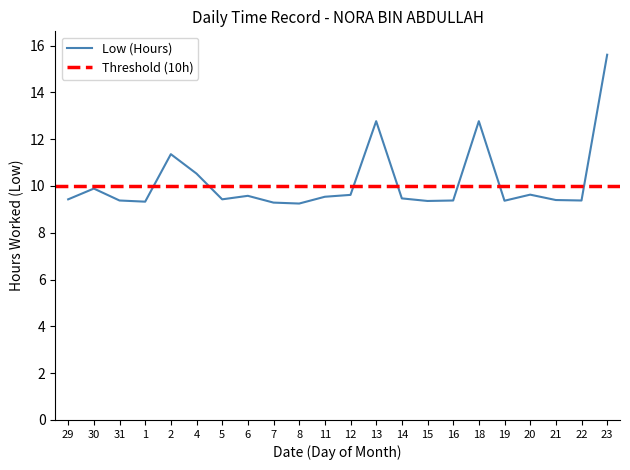

Rank the categories by value from lowest to highest.

8, 7, 1, 15, 19, 31, 16, 22, 21, 29, 5, 14, 11, 6, 12, 20, 30, 4, 2, 13, 18, 23